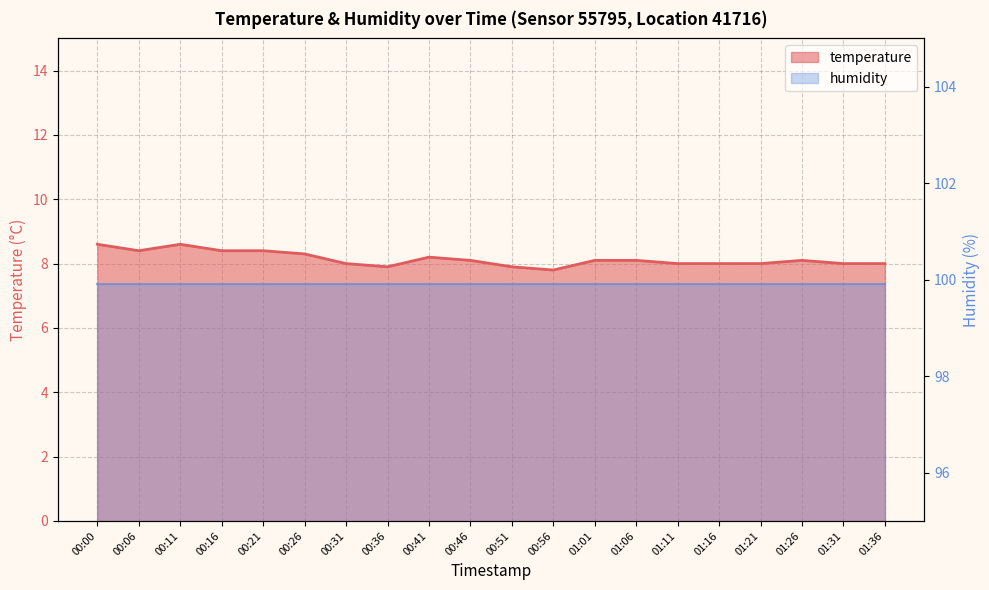

Reading right to left, list all the values displayed in this chart.

8.0	8.0	8.1	8.0	8.0	8.0	8.1	8.1	7.8	7.9	8.1	8.2	7.9	8.0	8.3	8.4	8.4	8.6	8.4	8.6